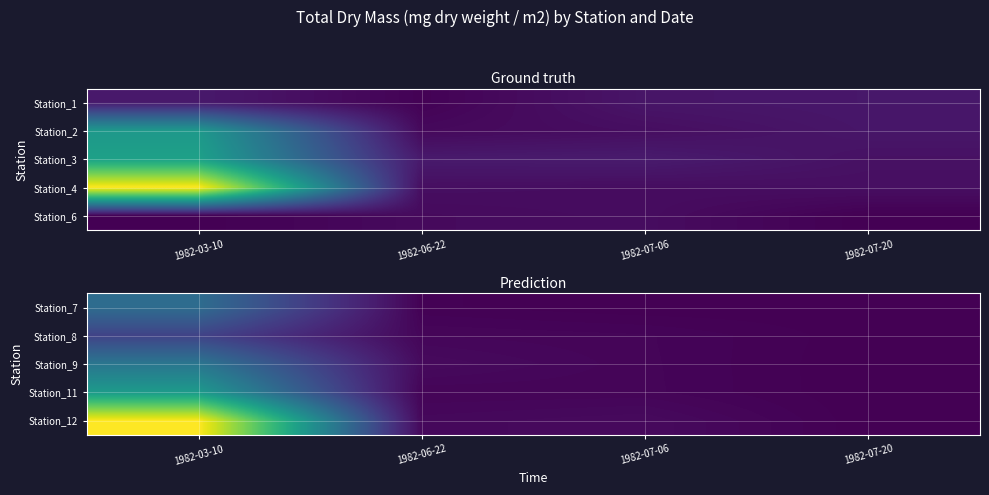

Between 1982-03-10 and 1982-07-06, which is larger?

1982-03-10